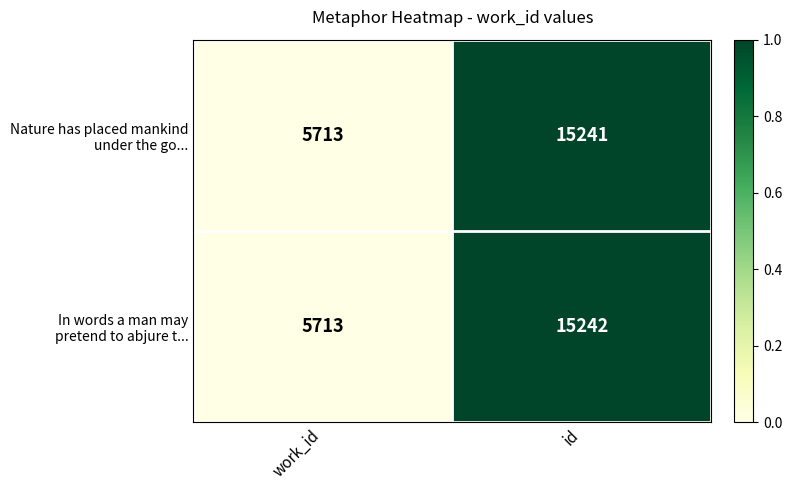

What is the greatest value displayed?

15242